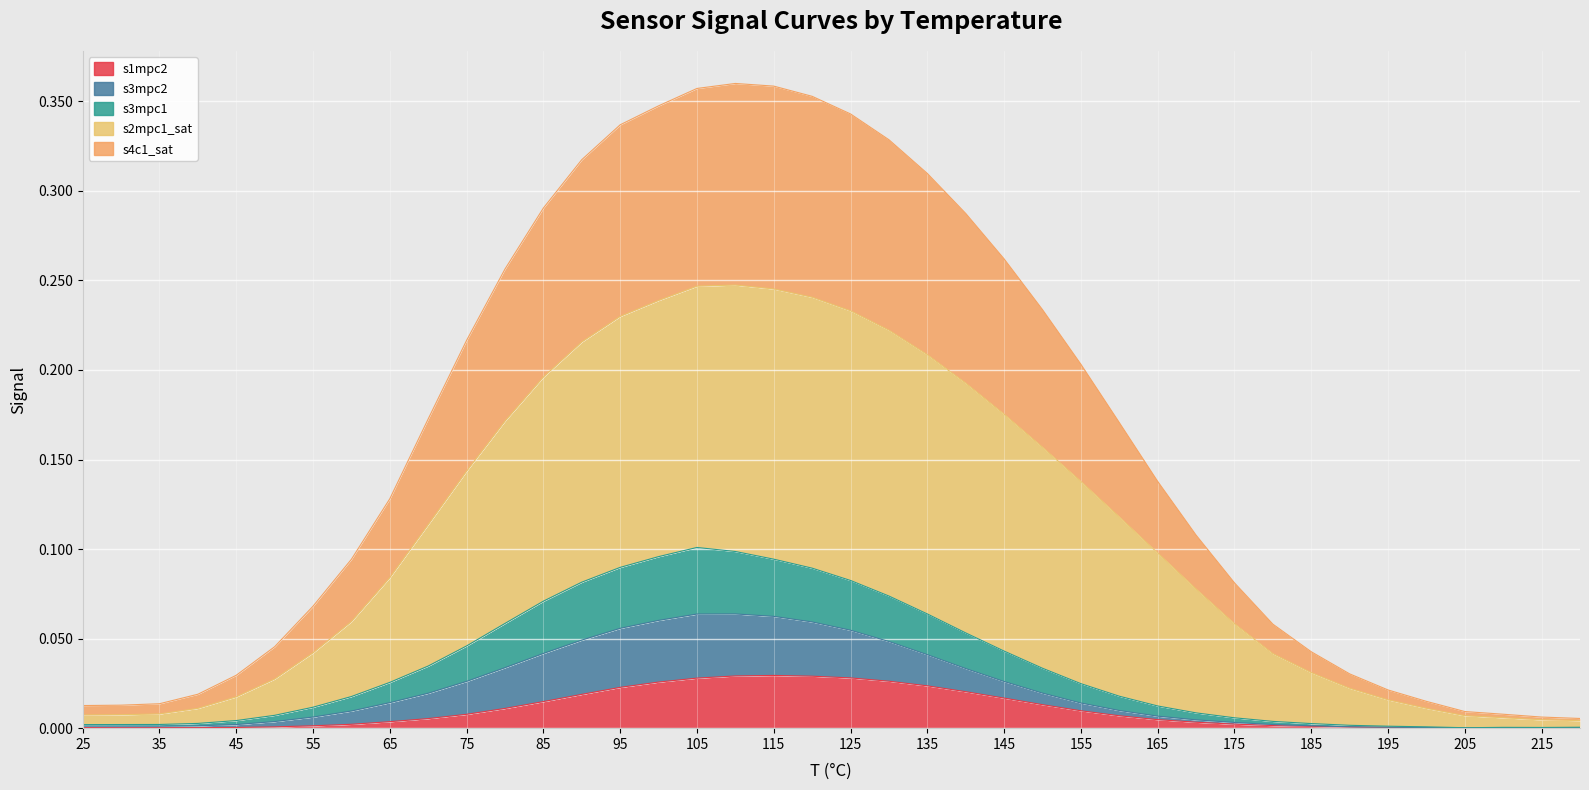

What is the difference between the maximum and second lowest values in the s2mpc1_sat series?

0.2